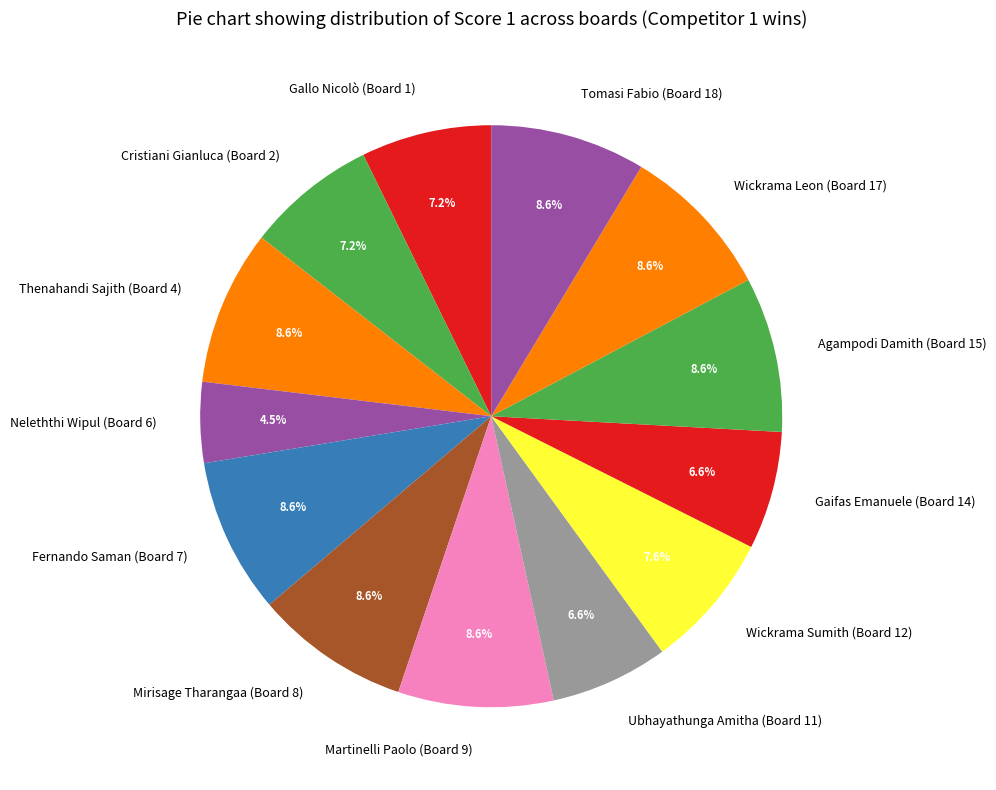

To the nearest percent, what is the average slice percentage?

8%